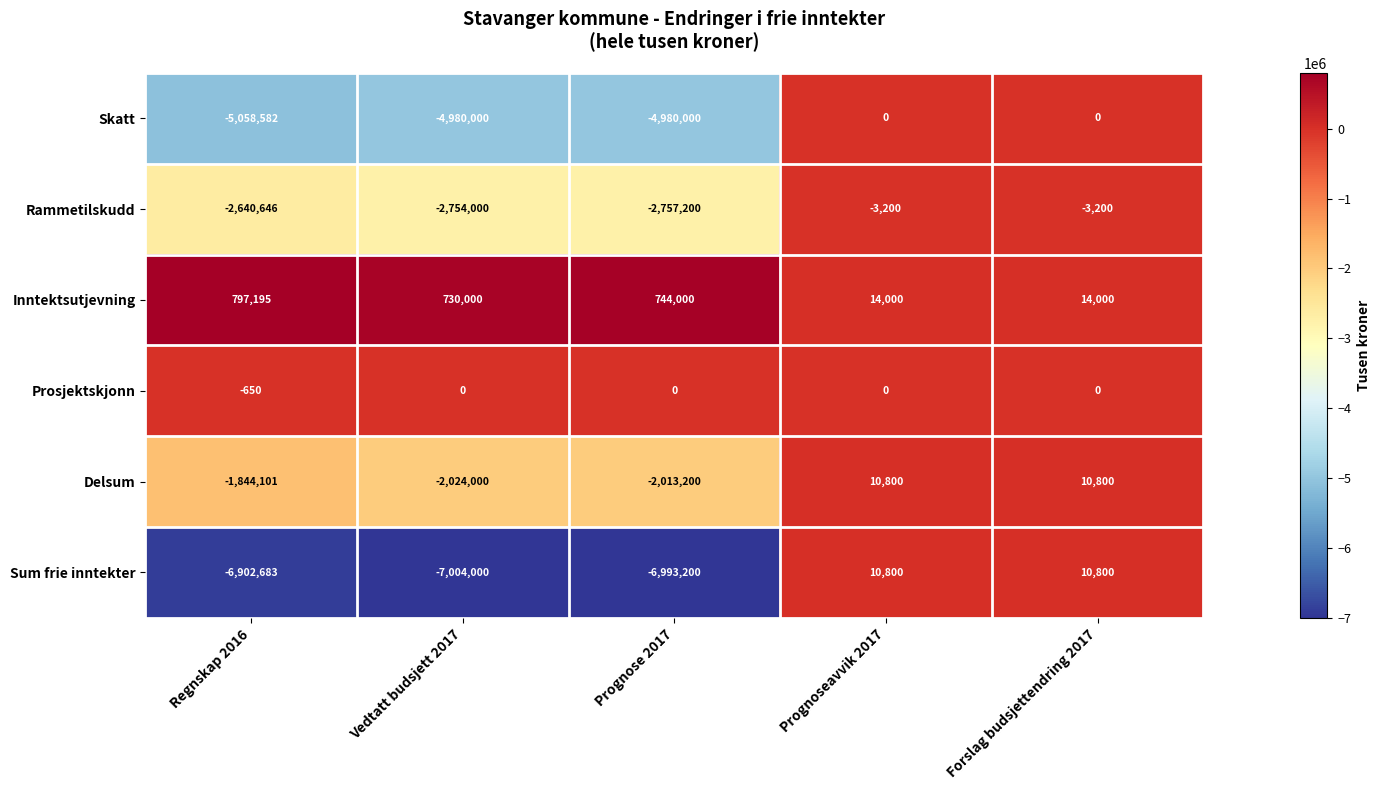

Which series has the widest spread of values?

Sum frie inntekter